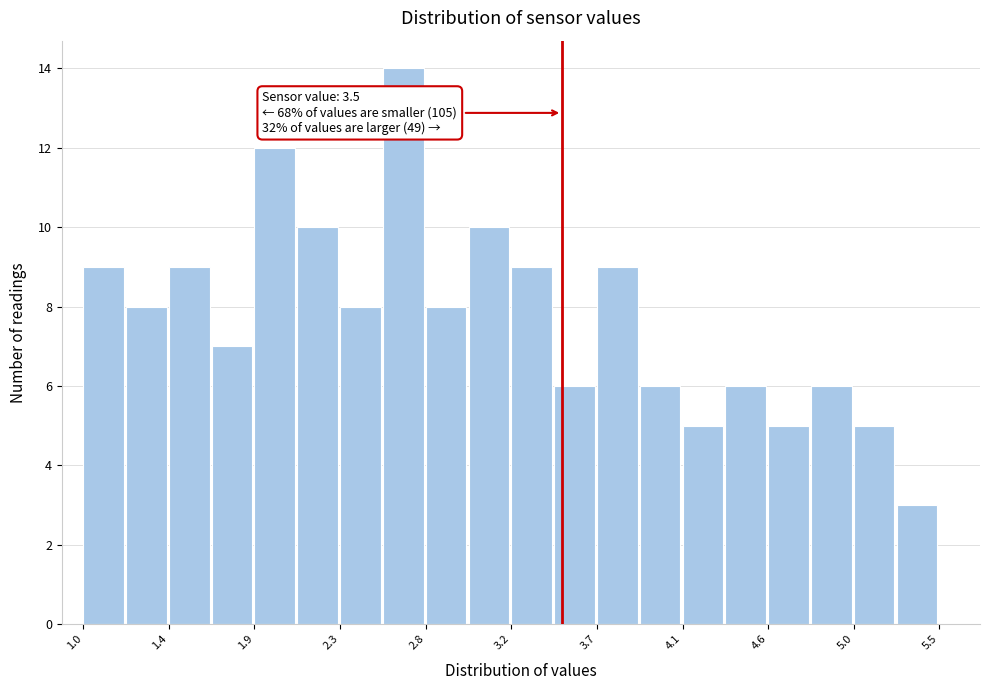

Over which range of the x-axis is the bar tallest?

2.55 to 2.80